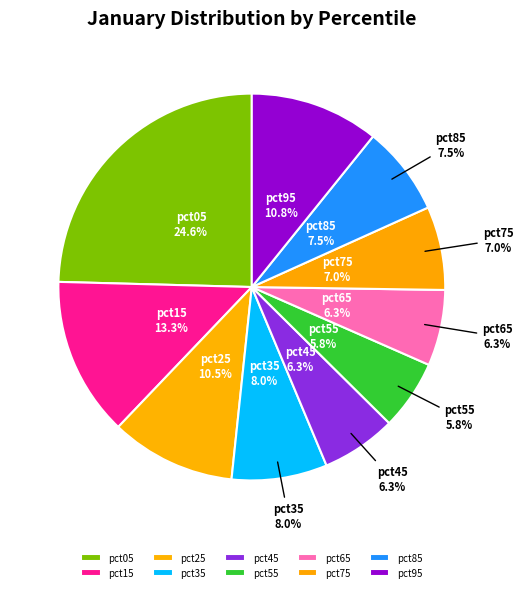

To the nearest percent, what is the average slice percentage?

10%